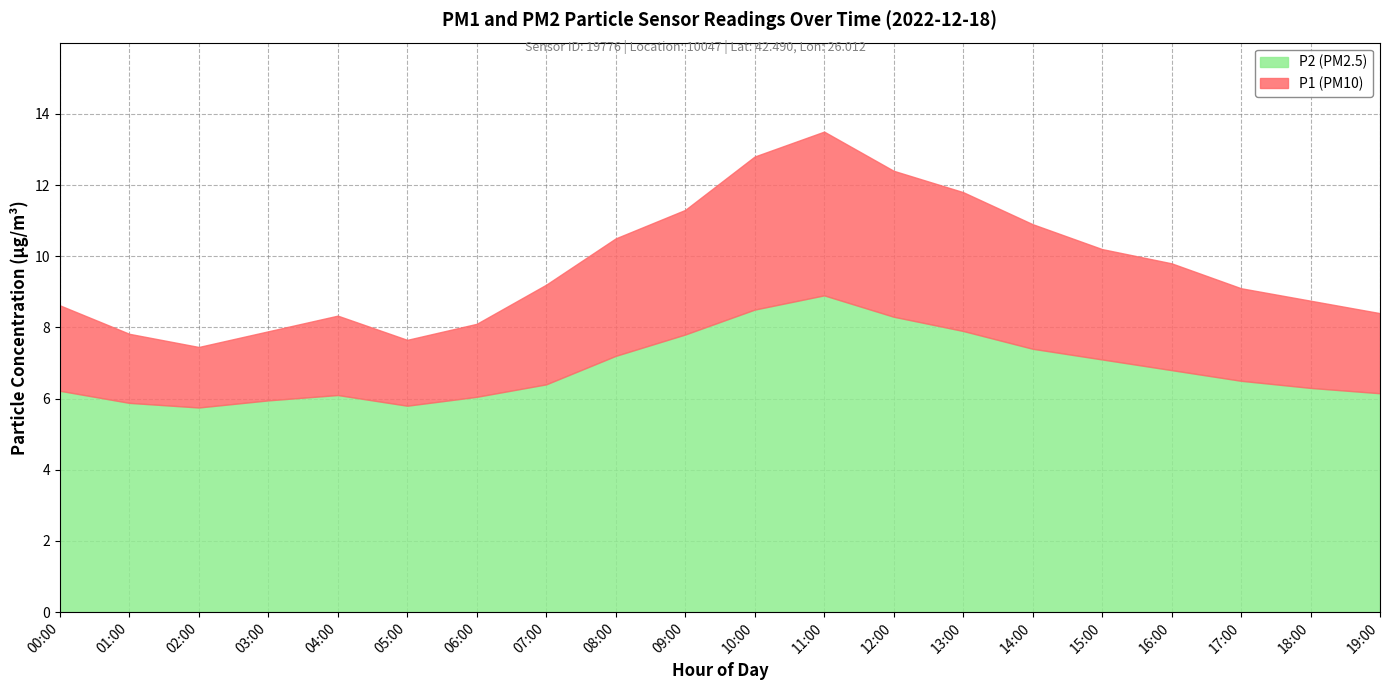

Reading left to right, extract all data points from this chart.

P1: 00:00=8.6	01:00=7.8	02:00=7.5	03:00=7.9	04:00=8.3	05:00=7.7	06:00=8.1	07:00=9.2	08:00=10.5	09:00=11.3	10:00=12.8	11:00=13.5	12:00=12.4	13:00=11.8	14:00=10.9	15:00=10.2	16:00=9.8	17:00=9.1	18:00=8.8	19:00=8.4
P2: 00:00=6.2	01:00=5.9	02:00=5.8	03:00=6.0	04:00=6.1	05:00=5.8	06:00=6.0	07:00=6.4	08:00=7.2	09:00=7.8	10:00=8.5	11:00=8.9	12:00=8.3	13:00=7.9	14:00=7.4	15:00=7.1	16:00=6.8	17:00=6.5	18:00=6.3	19:00=6.2